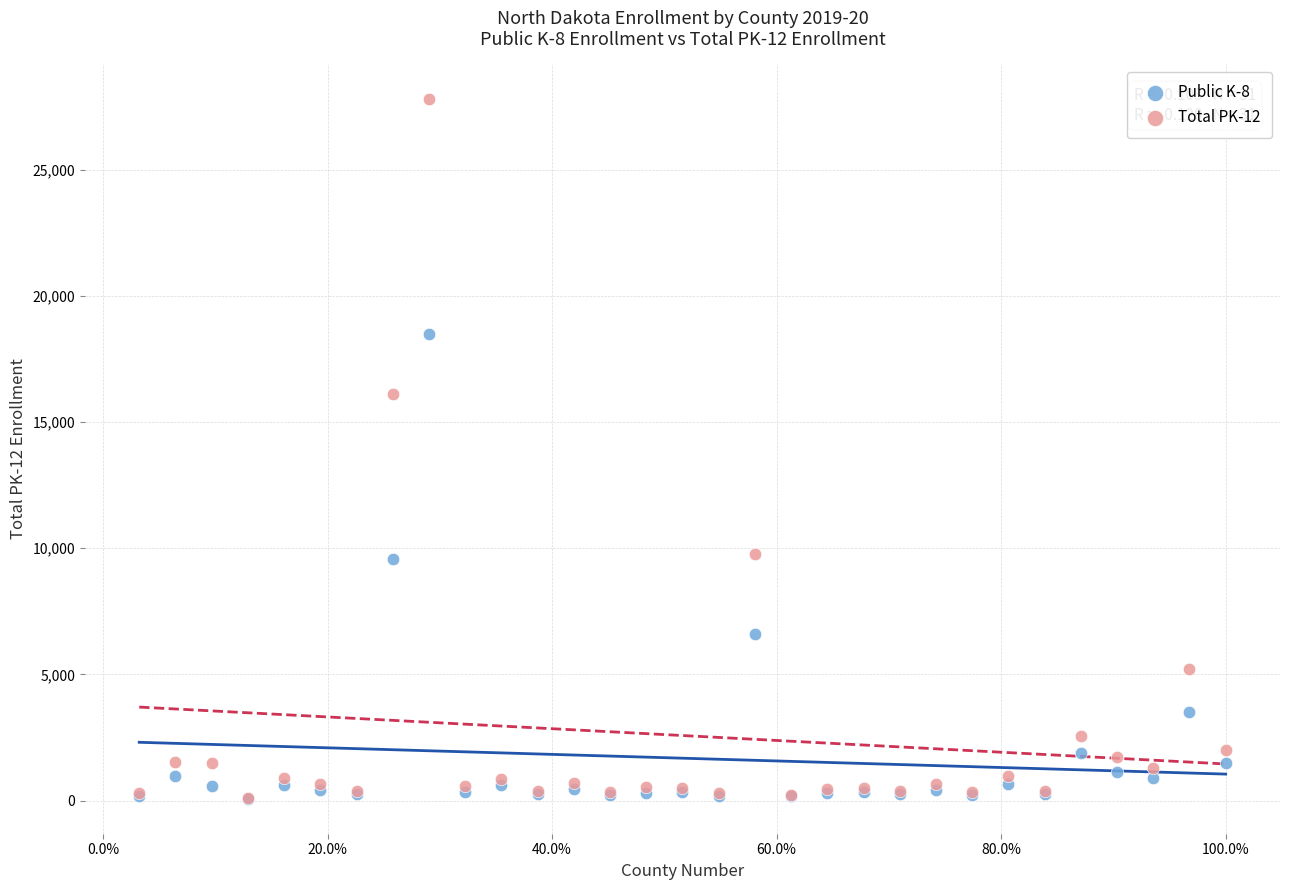

Across all series, what Y value is closest to 13932?

16097